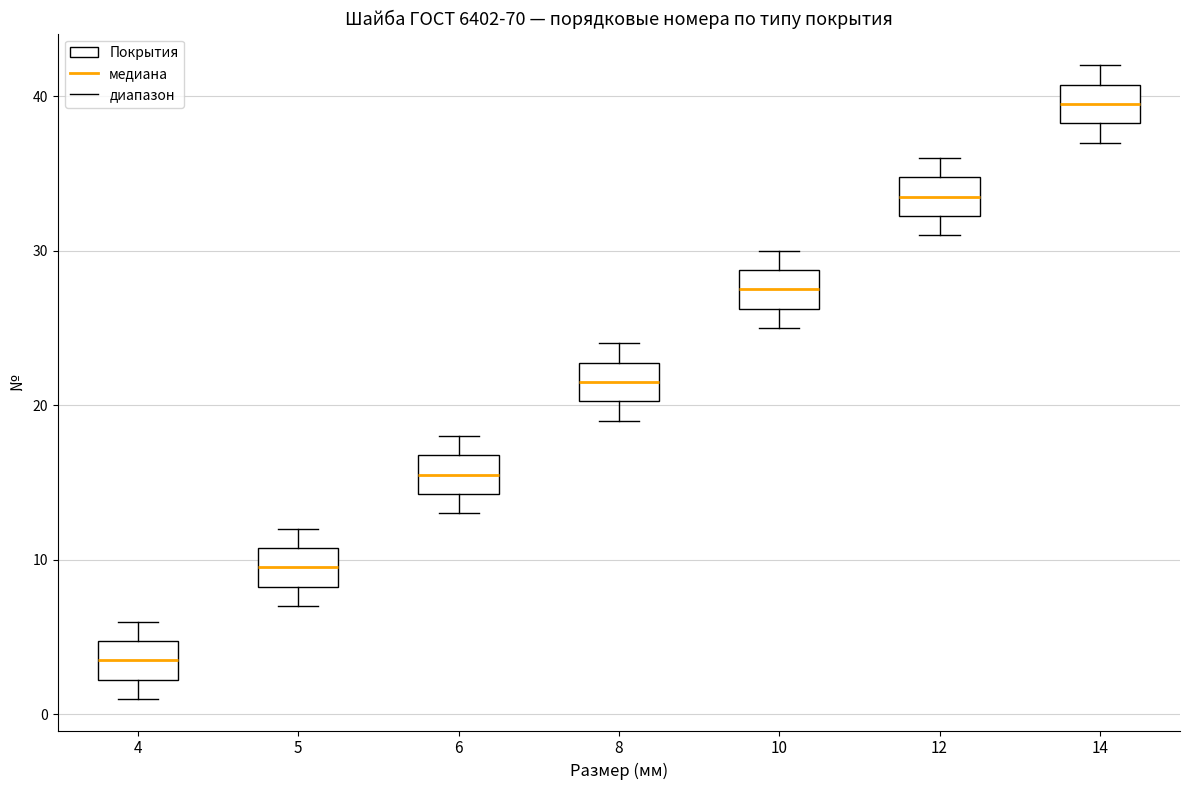

Where is the upper edge of the box at x = 10 on the y-axis? The values are not printed on the chart, so give them approximately, as read against the axis.

29